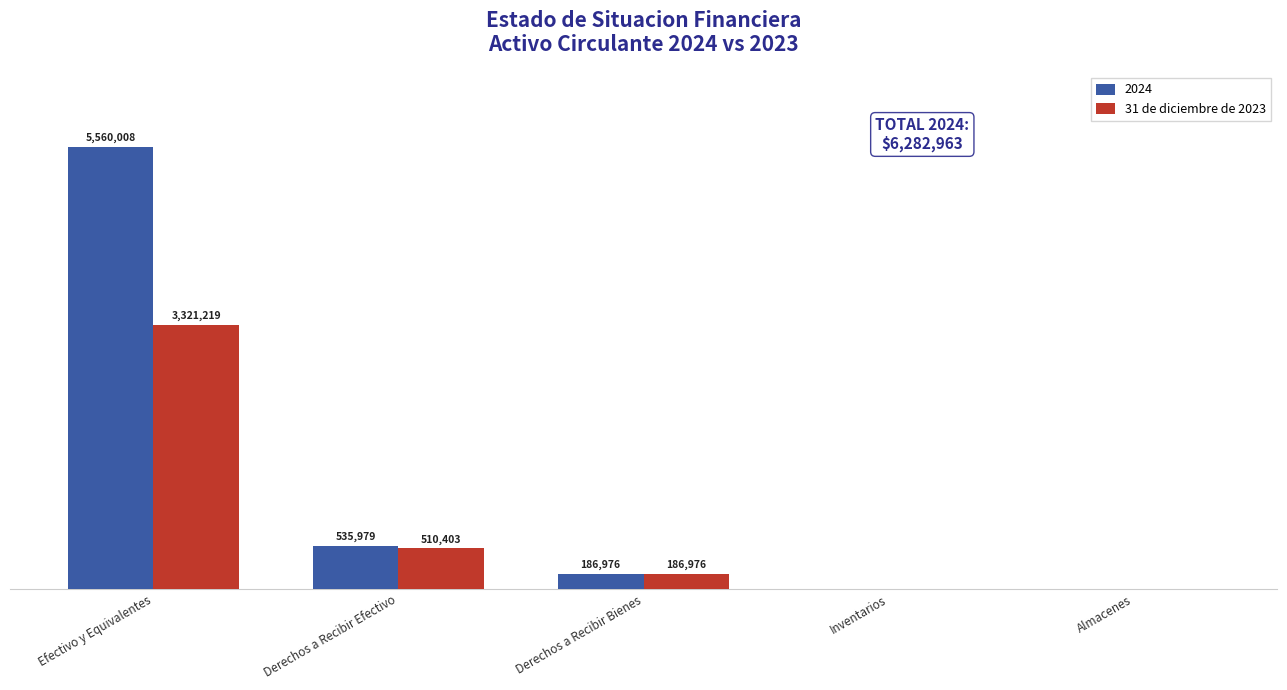

Are the bars horizontal?

No